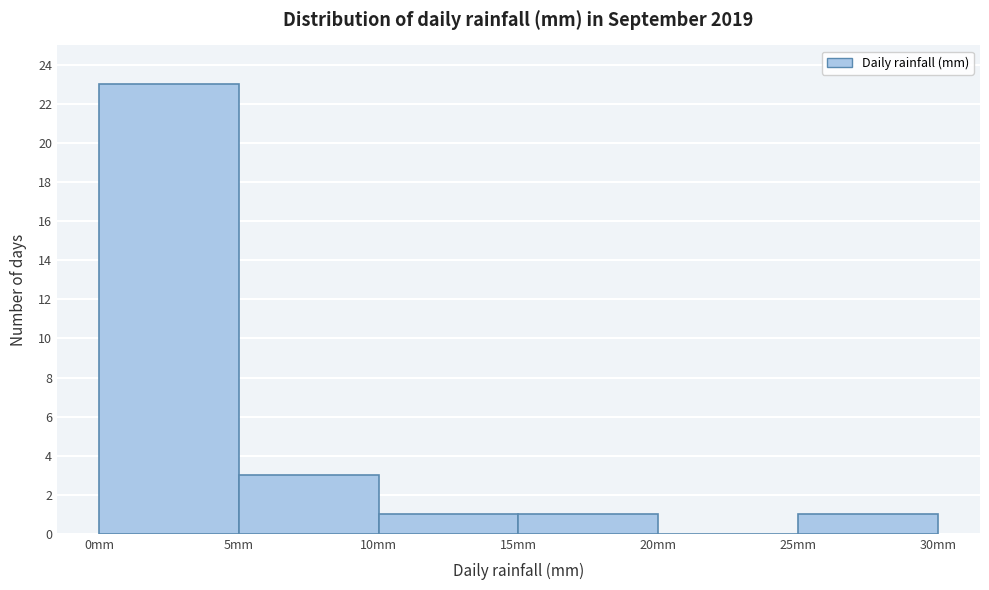

How tall is the bar that spans 0 to 5 on the x-axis? The values are not printed on the chart, so give them approximately, as read against the axis.

23